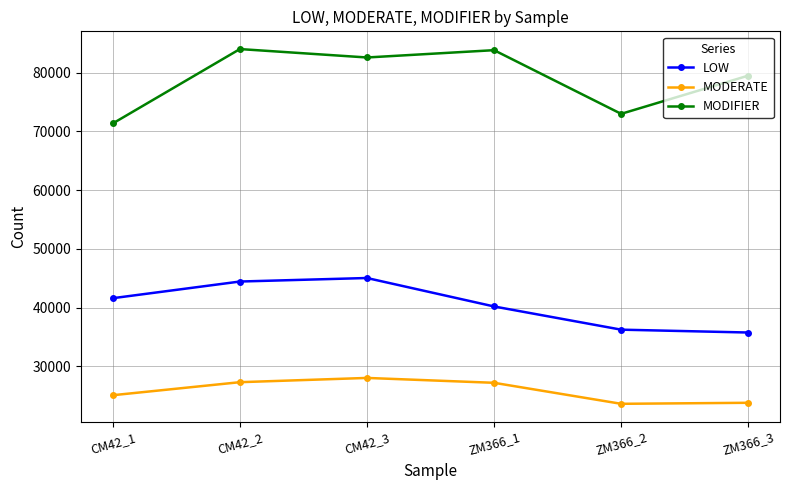

What are all the series names shown in the legend?

LOW, MODERATE, MODIFIER